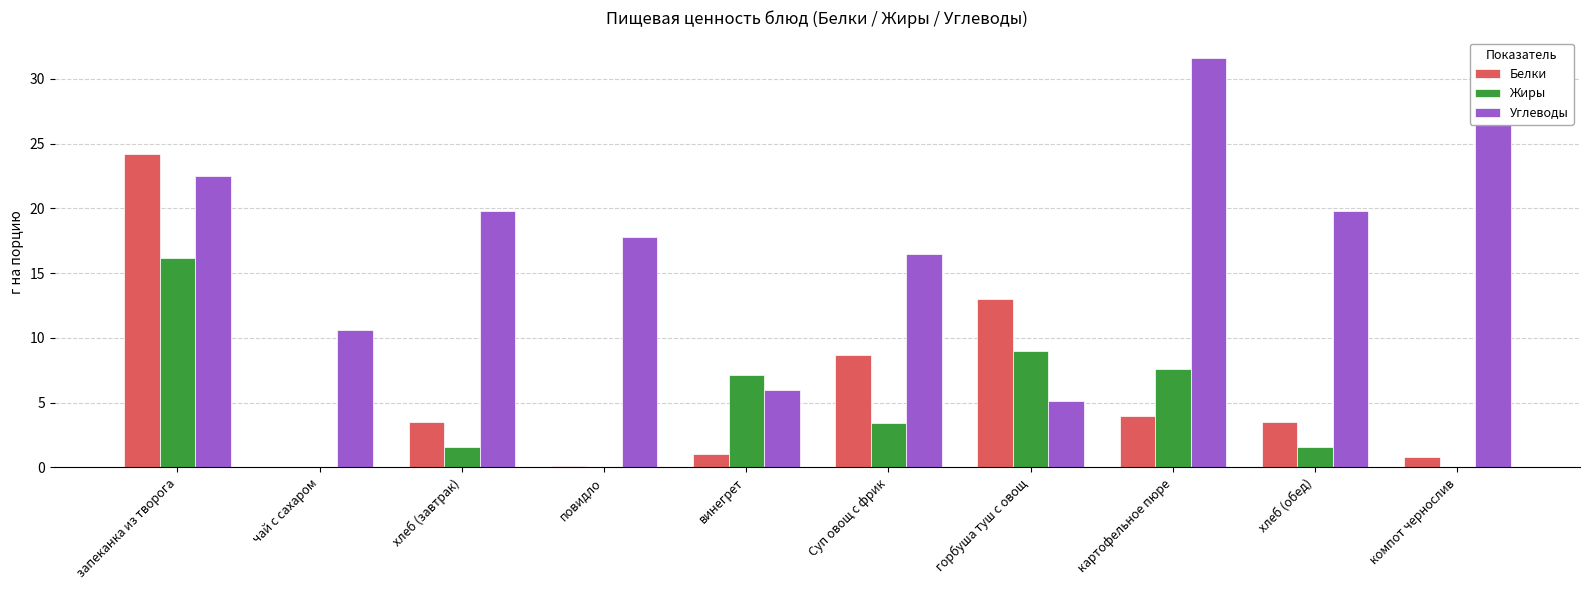

What is the average value of the Белки series?

5.9